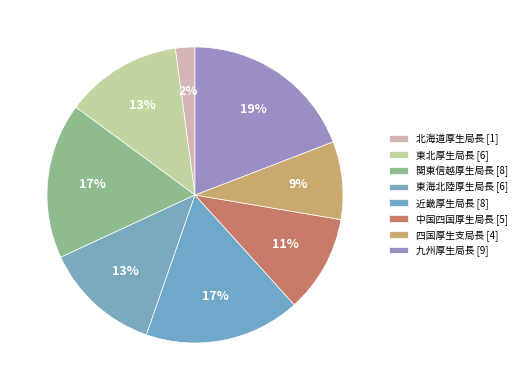

True or false: 九州厚生局長 accounts for 2% of the total.

False